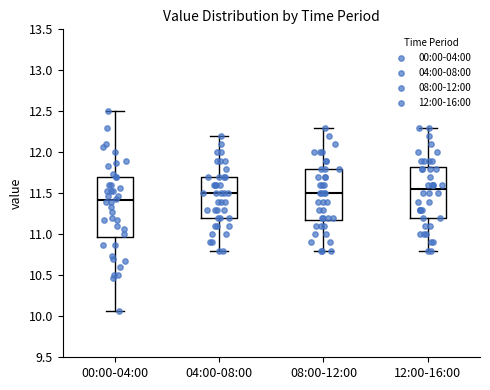

Reading left to right, transcribe this box plot: for each box, give where its median line is, the range the box spans, and where its two whiskers end, as read against the y-axis. The values are not printed on the chart, so give them approximately, as read against the axis.

00:00-04:00: median 11.40, box 10.95 to 11.70, whiskers 10.05 to 12.50
04:00-08:00: median 11.50, box 11.20 to 11.70, whiskers 10.80 to 12.20
08:00-12:00: median 11.50, box 11.20 to 11.80, whiskers 10.80 to 12.30
12:00-16:00: median 11.55, box 11.20 to 11.85, whiskers 10.80 to 12.30